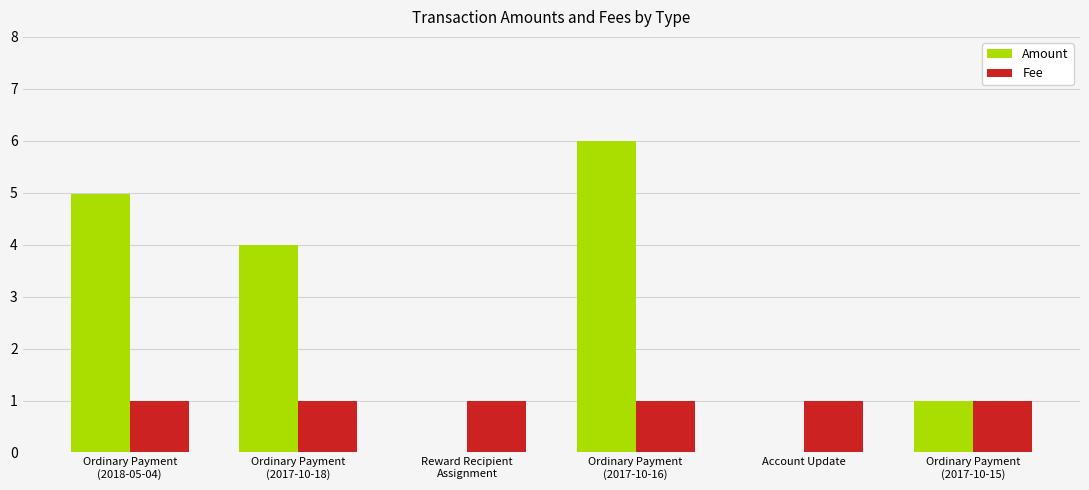

How many Amount values are between 0 and 4?

4